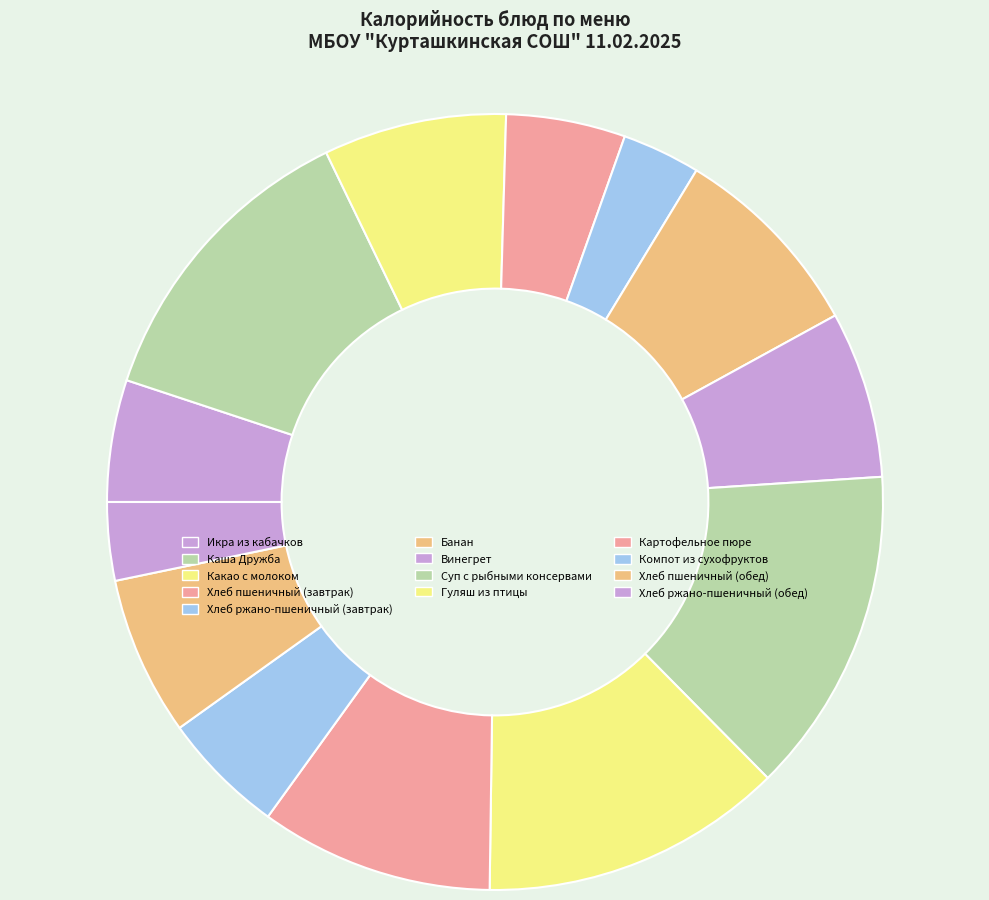

How many slices are in this pie chart?

13